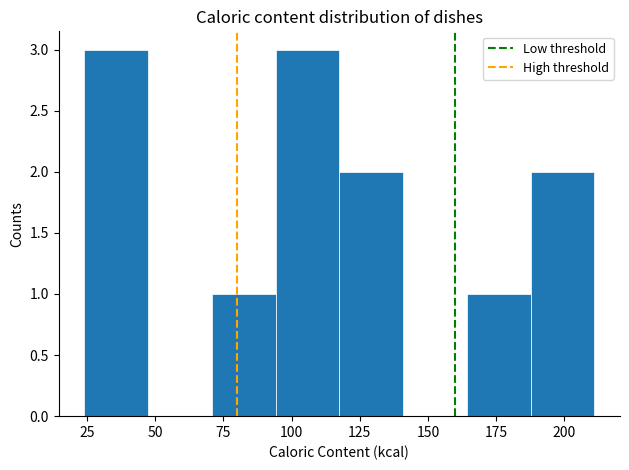

Reading left to right, transcribe this chart: for each bar, give the range it covers on the x-axis and its height. Neither the bar edges nor the heights are printed on the chart, so give them approximately, as read against the axes.

25 to 45: 3
45 to 70: 0
70 to 95: 1
95 to 115: 3
115 to 140: 2
140 to 165: 0
165 to 190: 1
190 to 210: 2